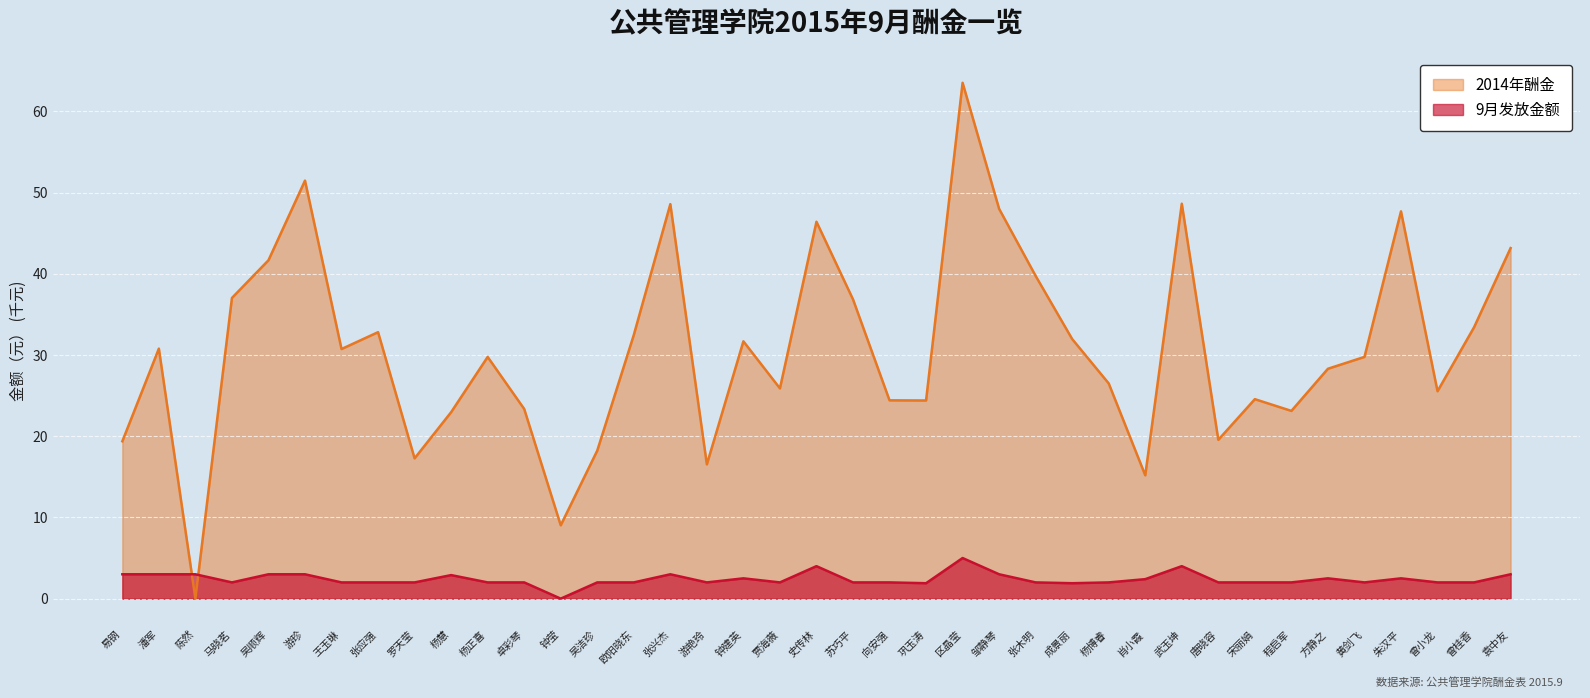

What is the maximum value for 9月发放金额?

5.0